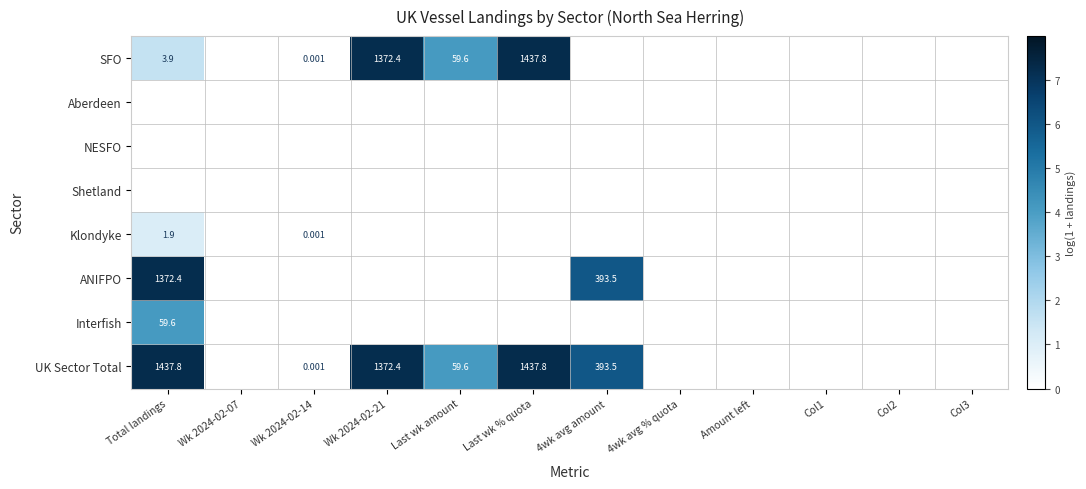

Rank the categories by UK Sector Total value from lowest to highest.

Wk 2024-02-07, 4wk avg % quota, Amount left, Col1, Col2, Col3, Wk 2024-02-14, Last wk amount, 4wk avg amount, Wk 2024-02-21, Total landings, Last wk % quota